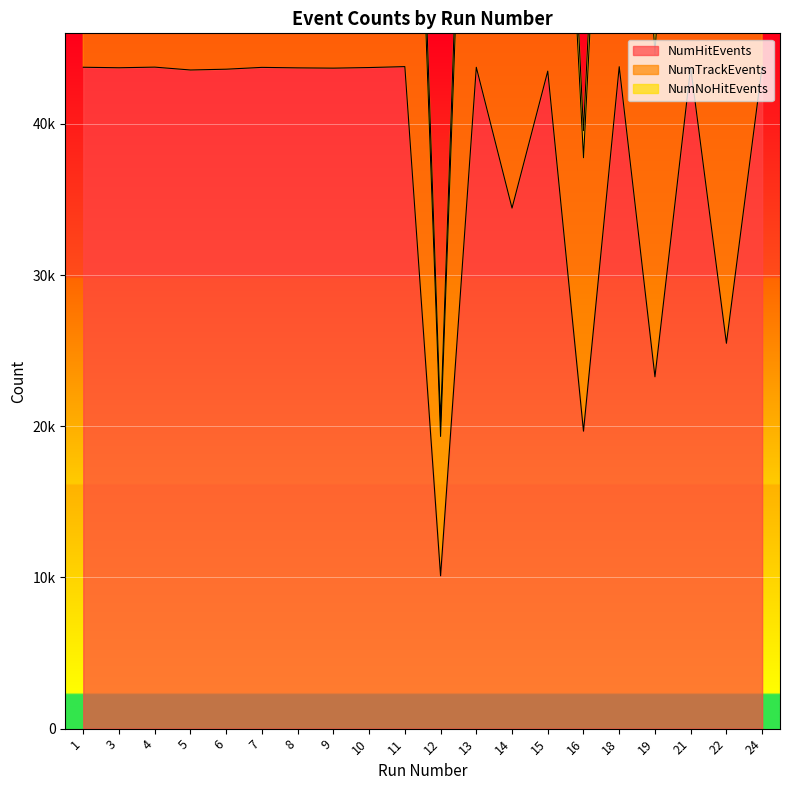

Between 8 and 1, which is larger?

1